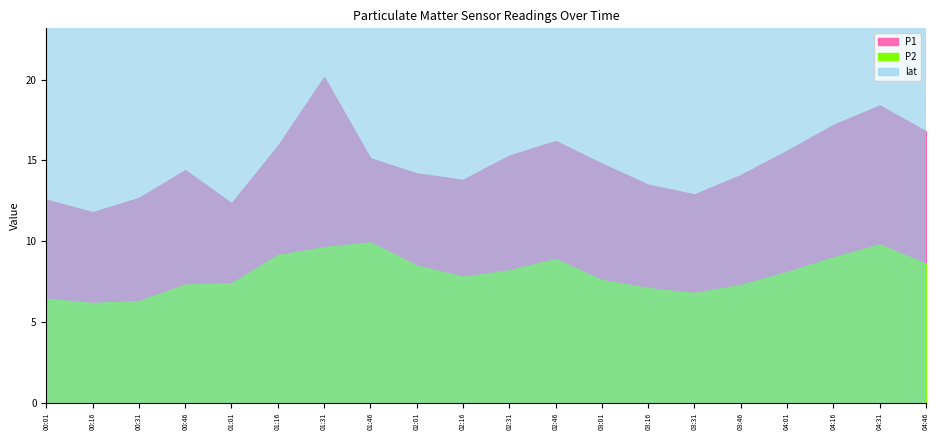

Which series has the largest range (max minus min)?

P1